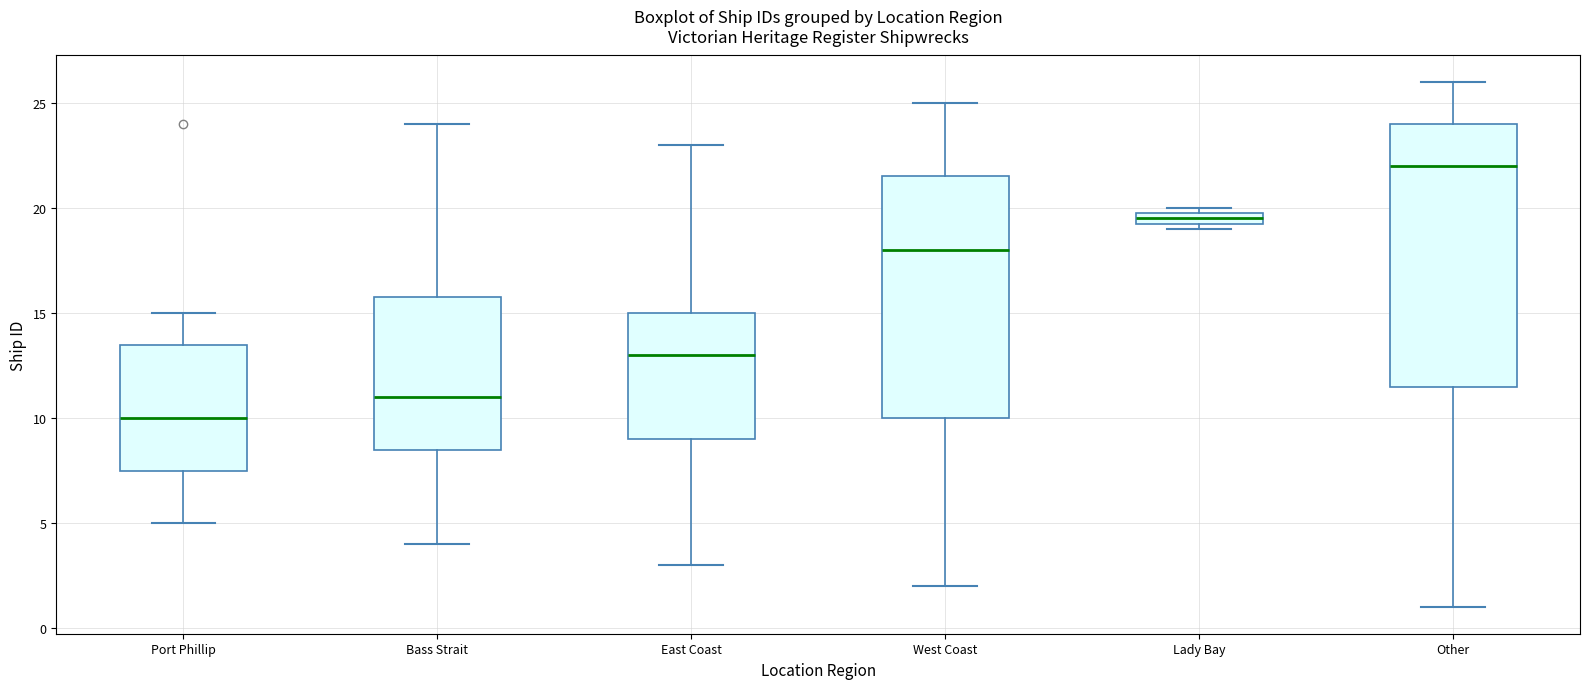

Which box has the lowest median line?

Port Phillip